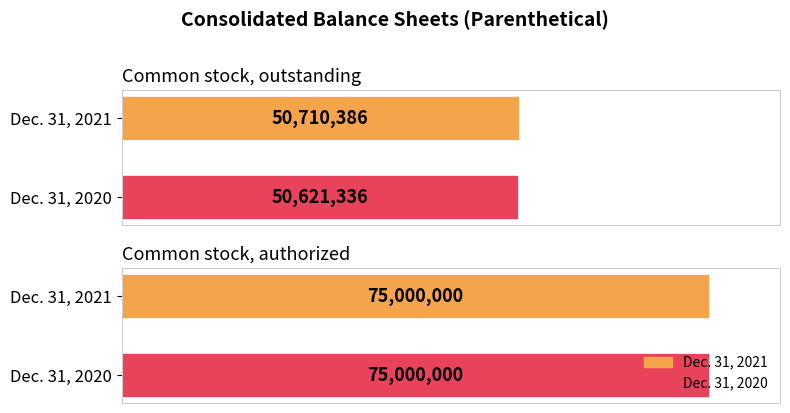

The Dec. 31, 2020 series shows 50621336 at Common stock, outstanding. True or false?

True